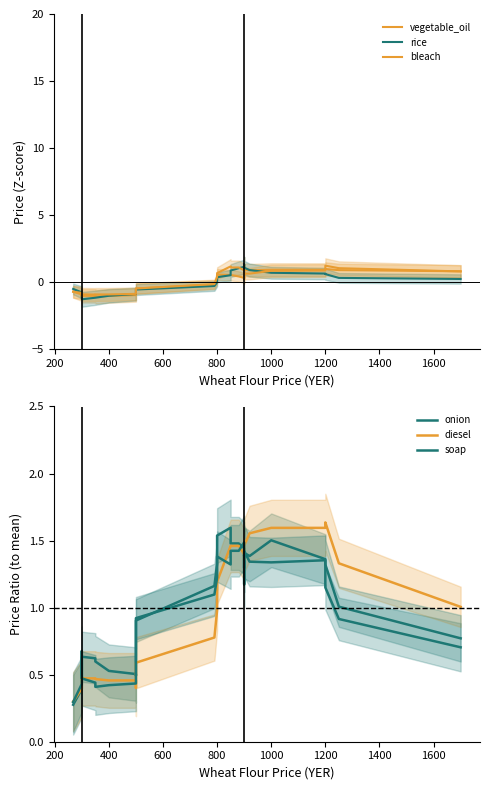

In rice, how many points are higher than both neighbors (excluding endpoints)?

3